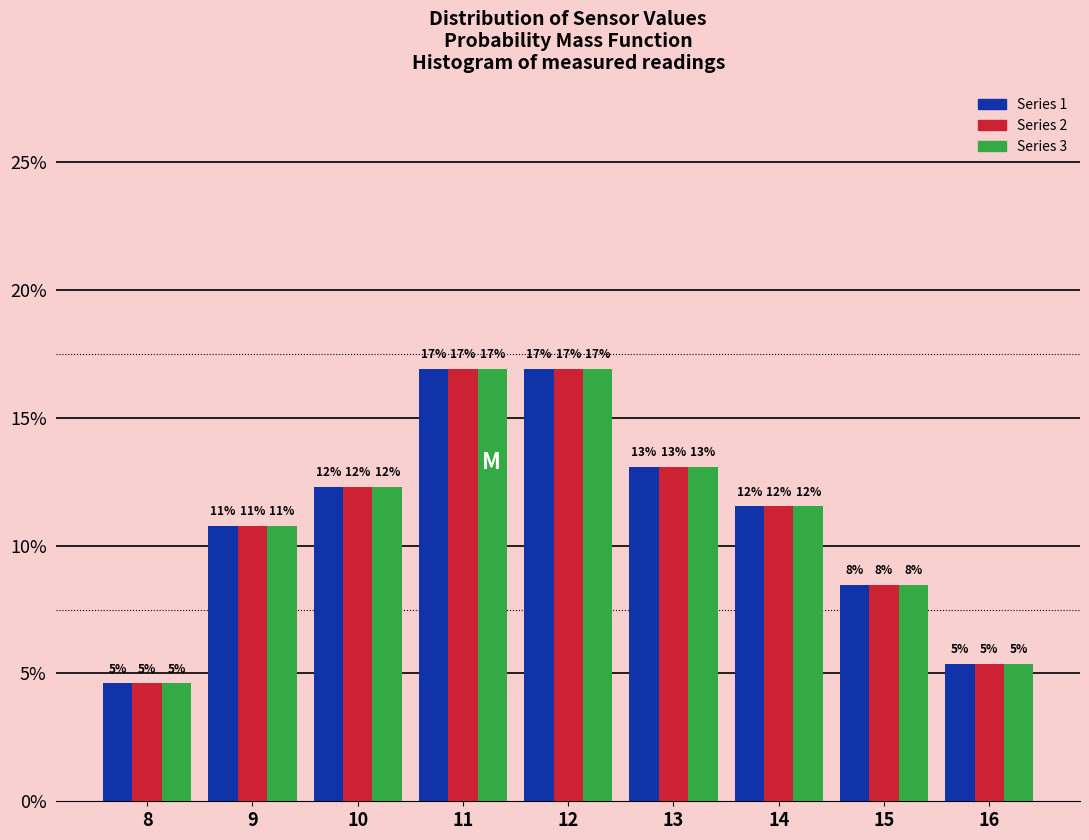

Are the bars horizontal?

No